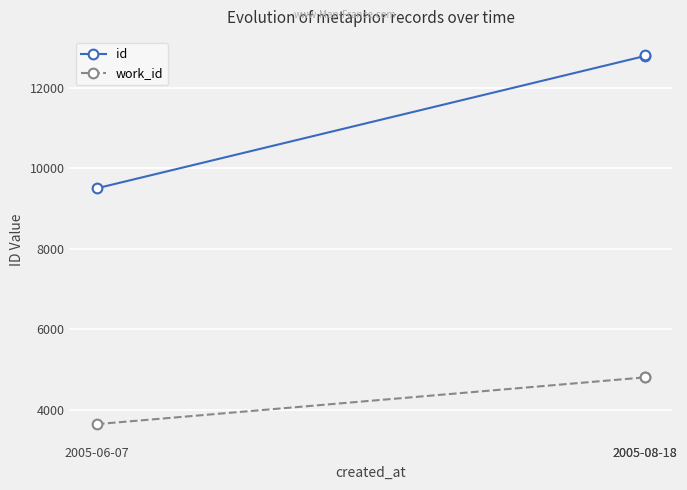

Rank the series by their maximum value, from lowest to highest.

work_id, id